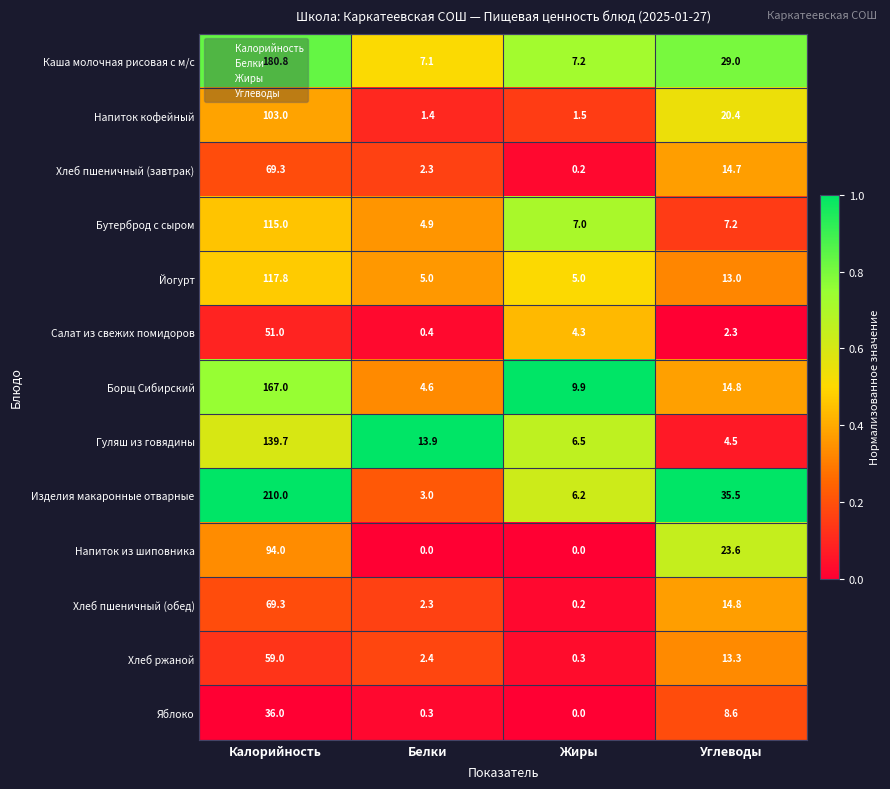

What is the difference between the maximum and second lowest values in the Хлеб ржаной series?

56.6